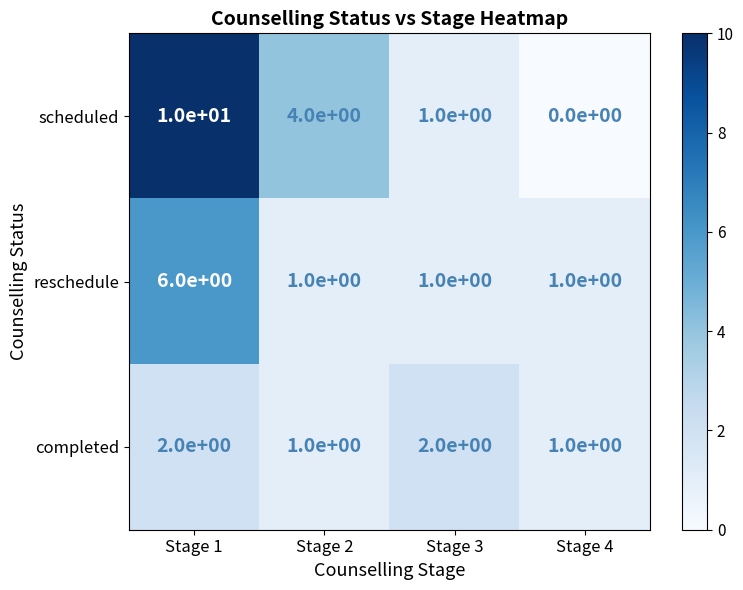

How many data points does each series have?

4